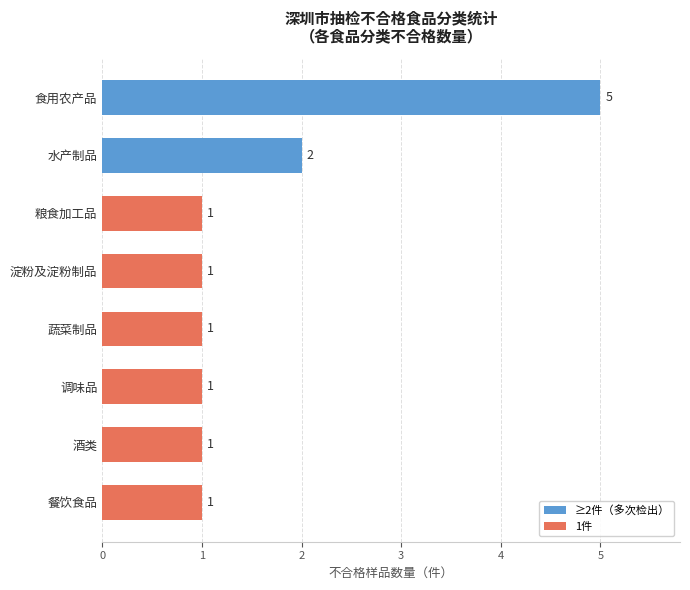

Where is the data nearest to the value 3?

水产制品